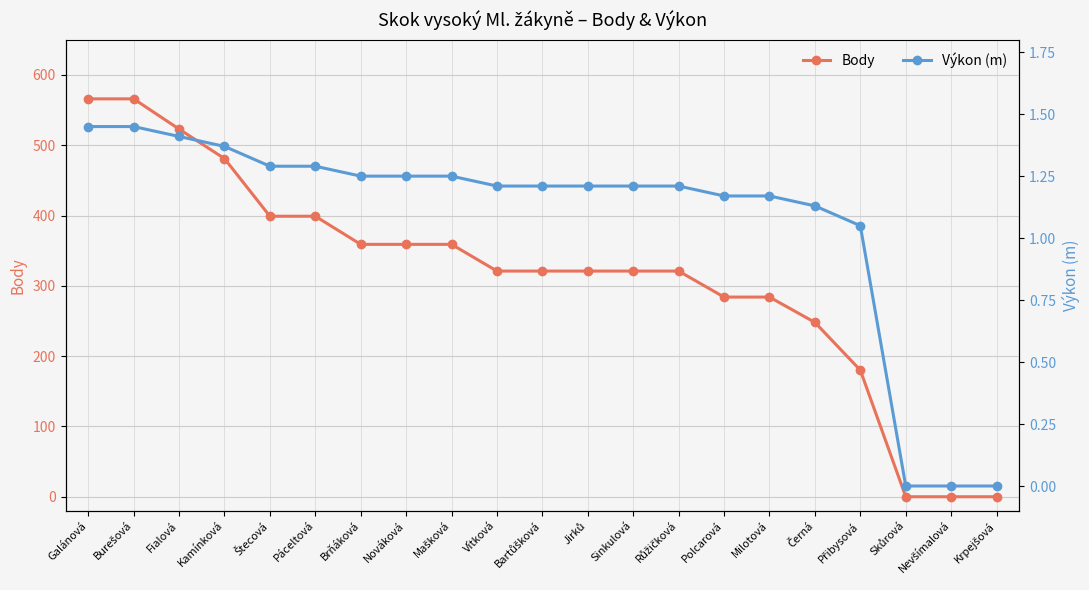

Which label corresponds to the largest value in the chart?

Galánová